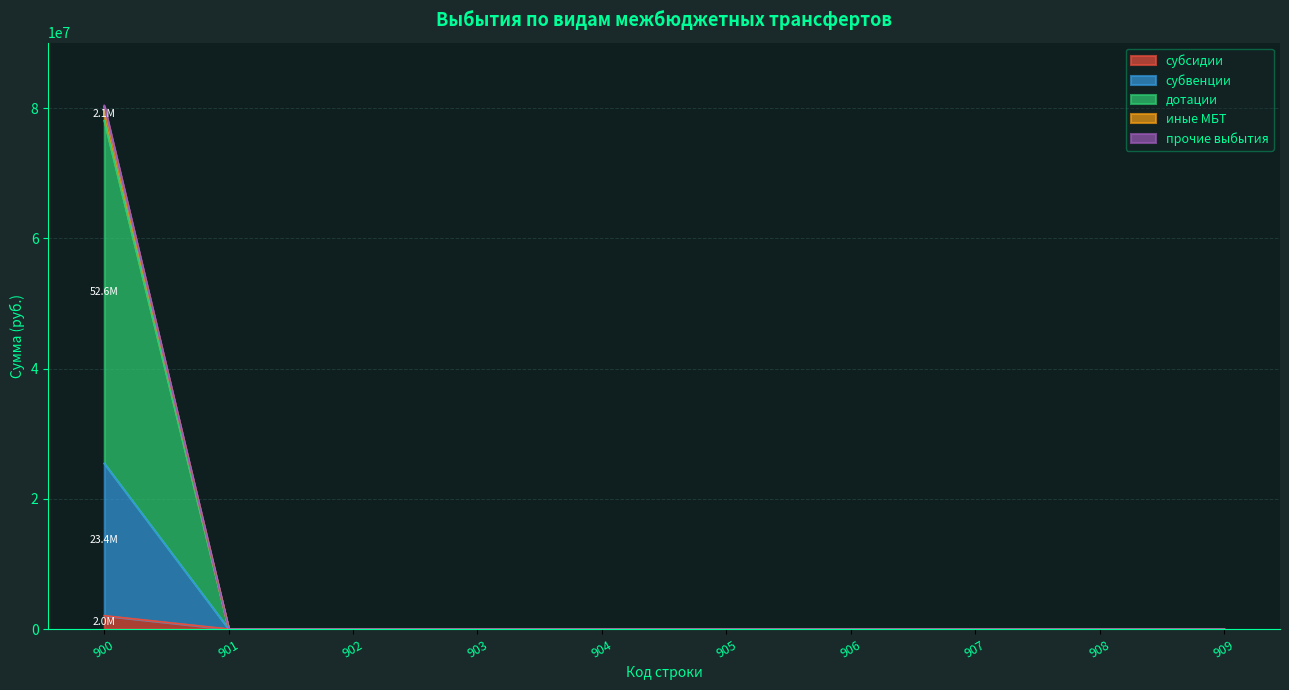

Which category has the lowest value in the иные МБТ series?

901